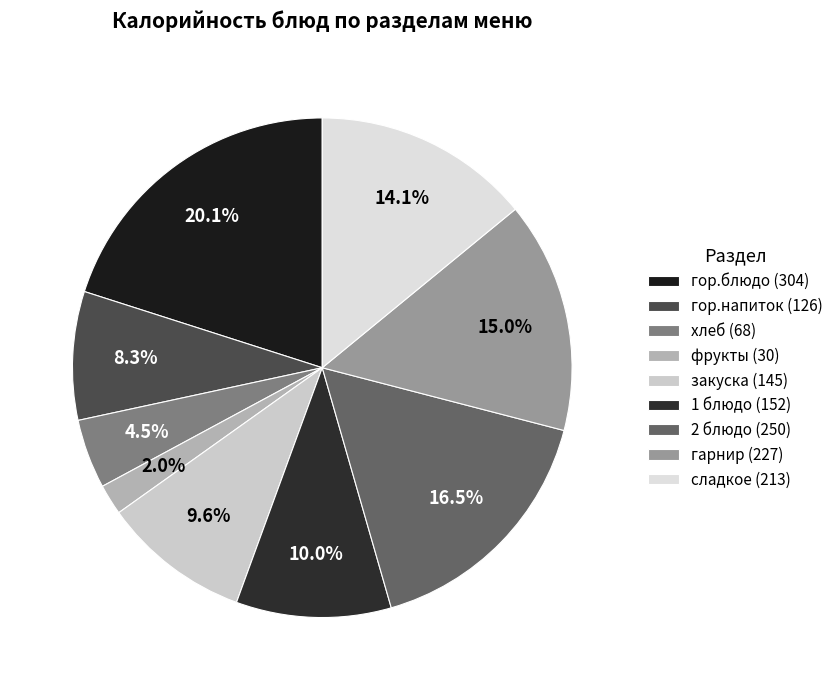

Count the number of slices in the pie.

9